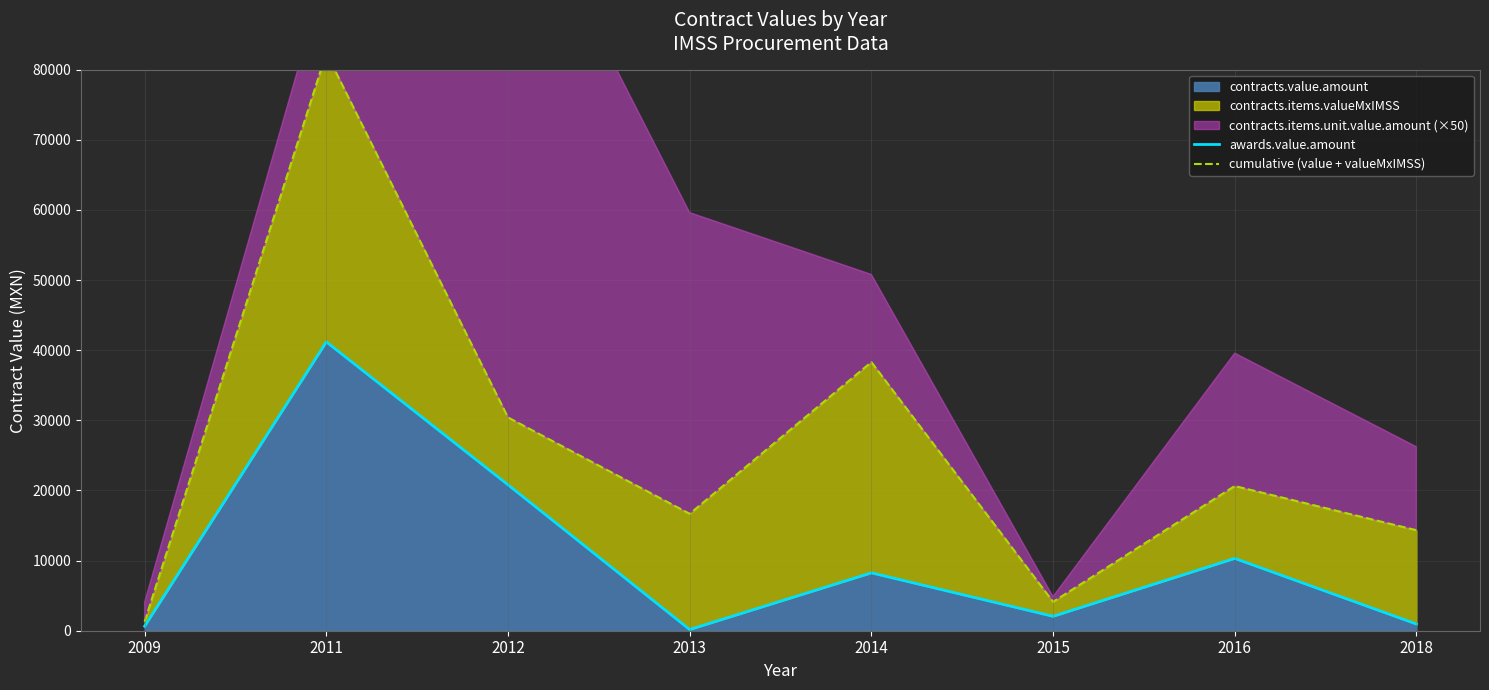

What is the average value of the awards.value.amount series?

10549.9